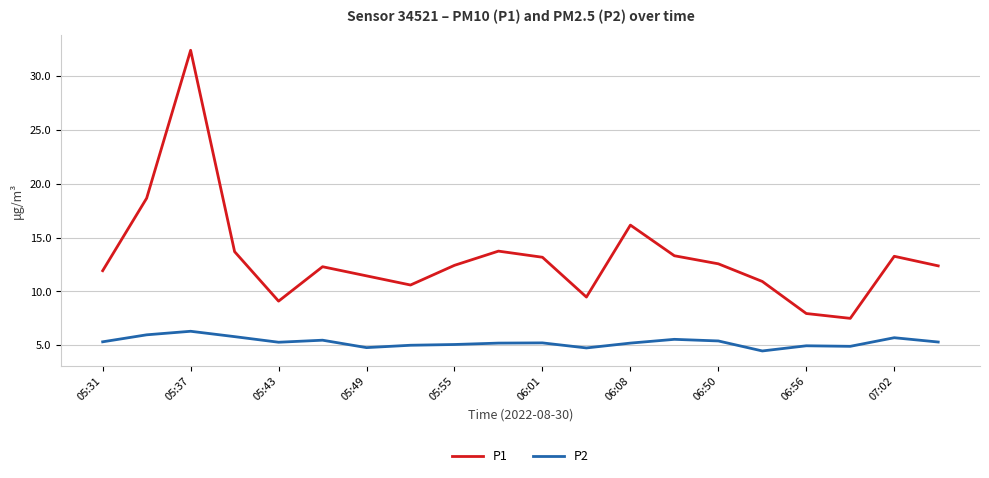

Which series has the largest total across all categories?

P1